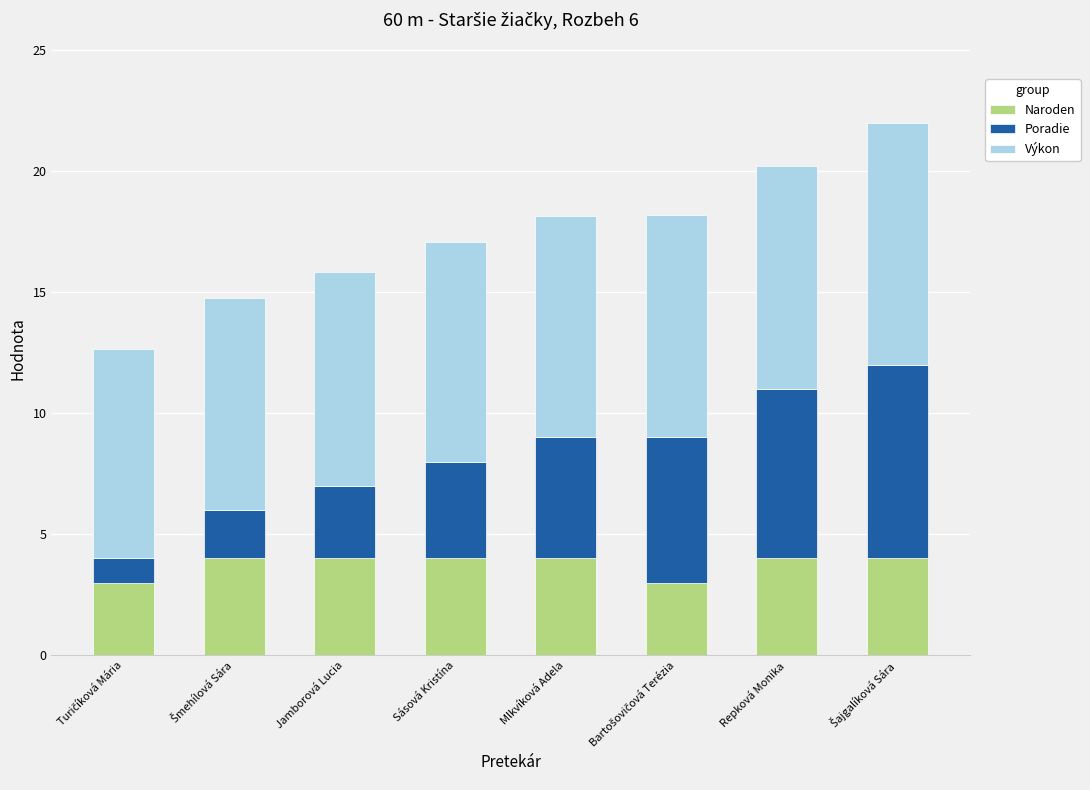

What is the lowest value of the Naroden series?

3.0